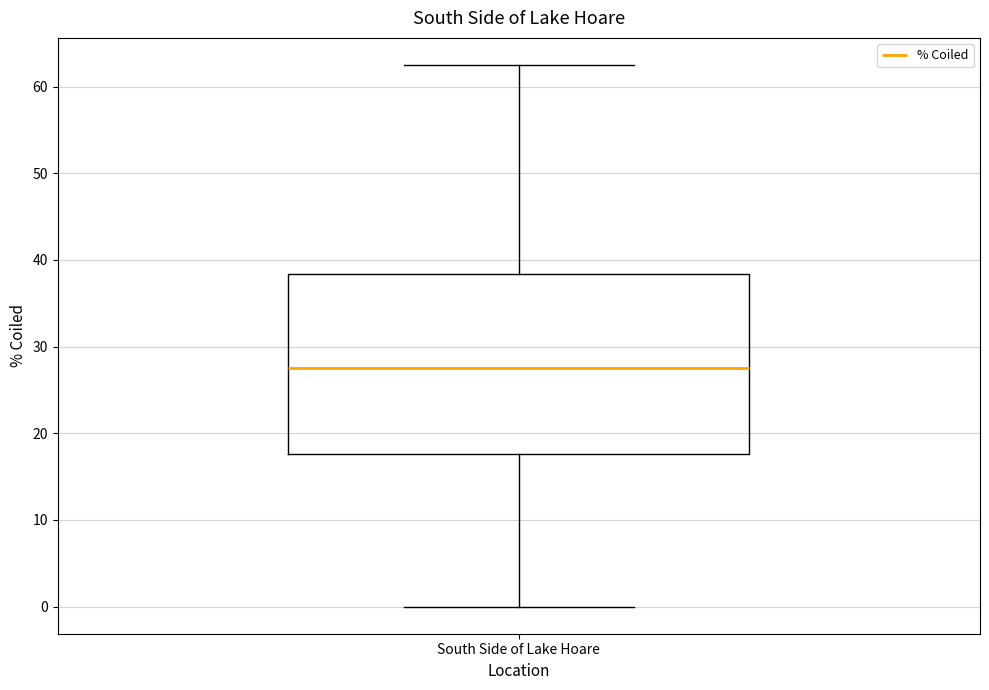

Read this box plot against the y-axis: the position of the median line, the range covered by the box, and the ends of both whiskers. The values are not printed on the chart, so give them approximately, as read against the axis.

median 28, box 18 to 38, whiskers 0 to 63